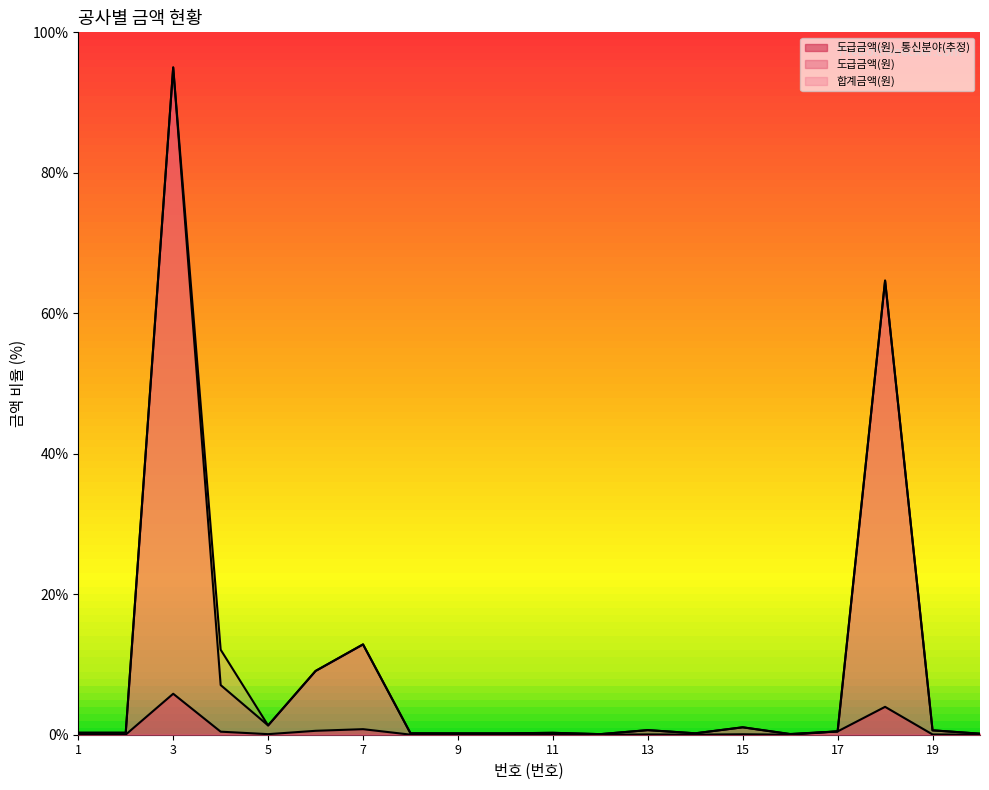

Is it true that 도급금액(원) equals 0.2 at 13?

False